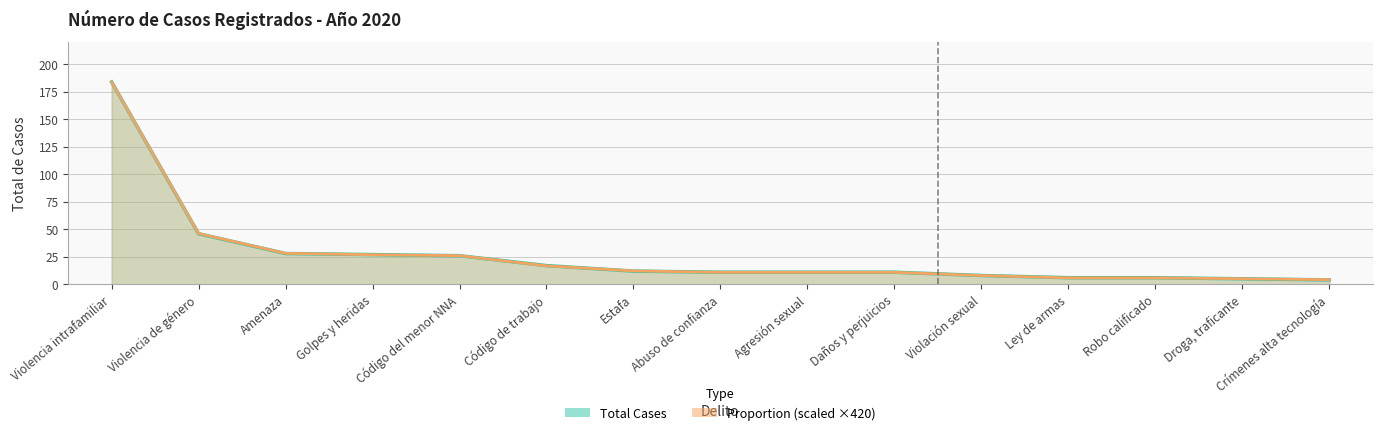

What is the sum of the Total values at Código de trabajo and Violación sexual?

25.0